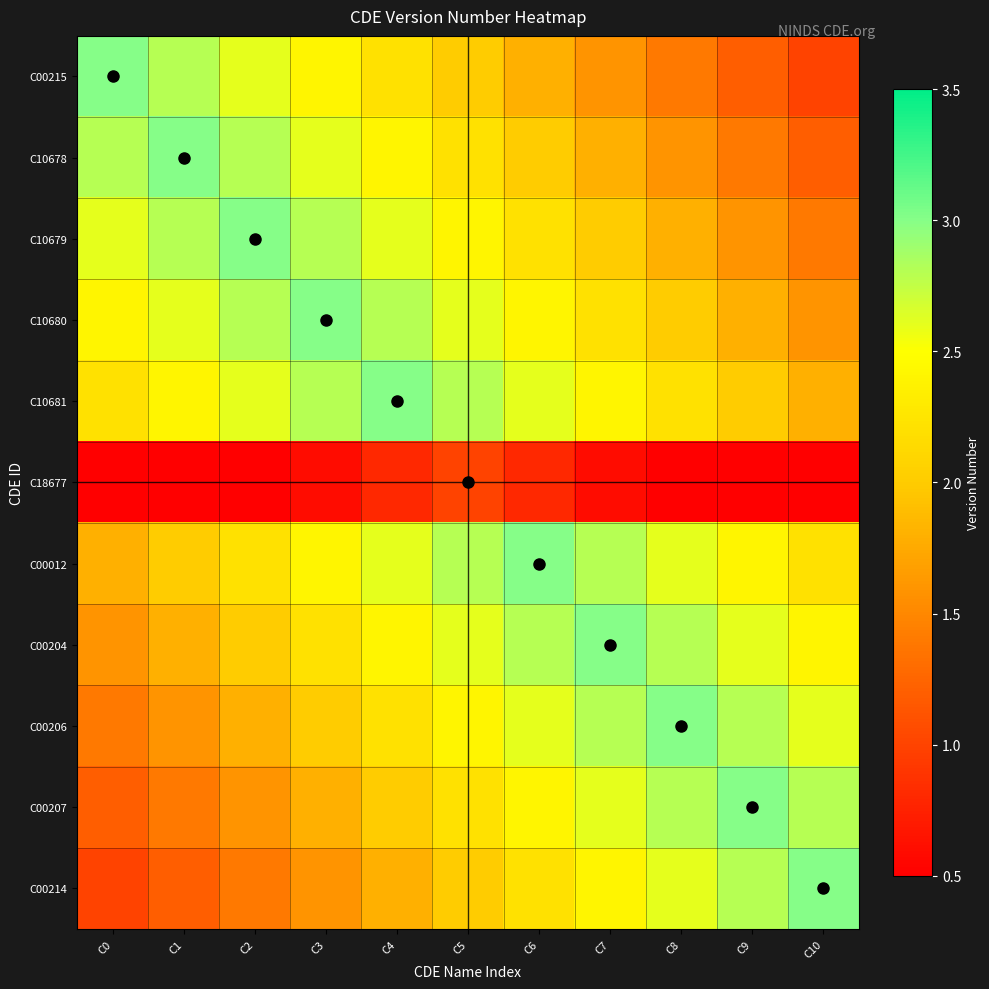

How many distinct data groups are displayed?

11